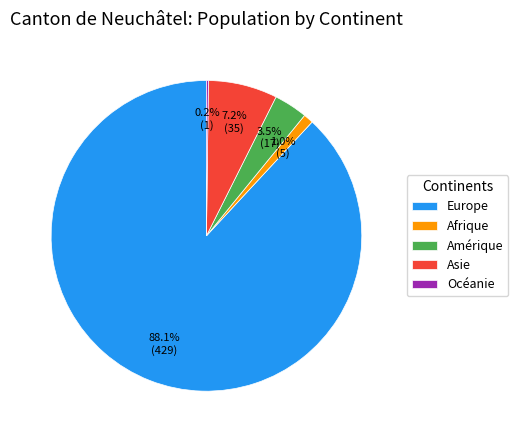

Does Europe account for over 50% of the chart?

Yes